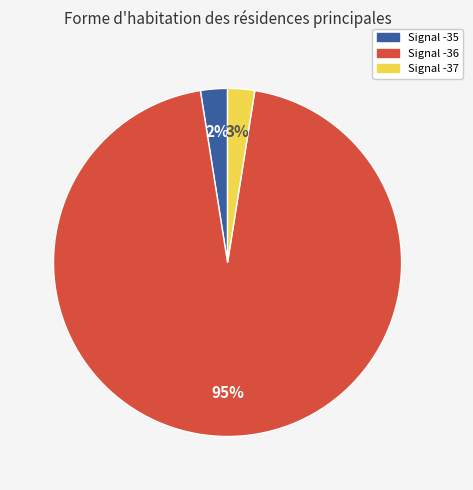

To the nearest percent, what is the average slice percentage?

33%